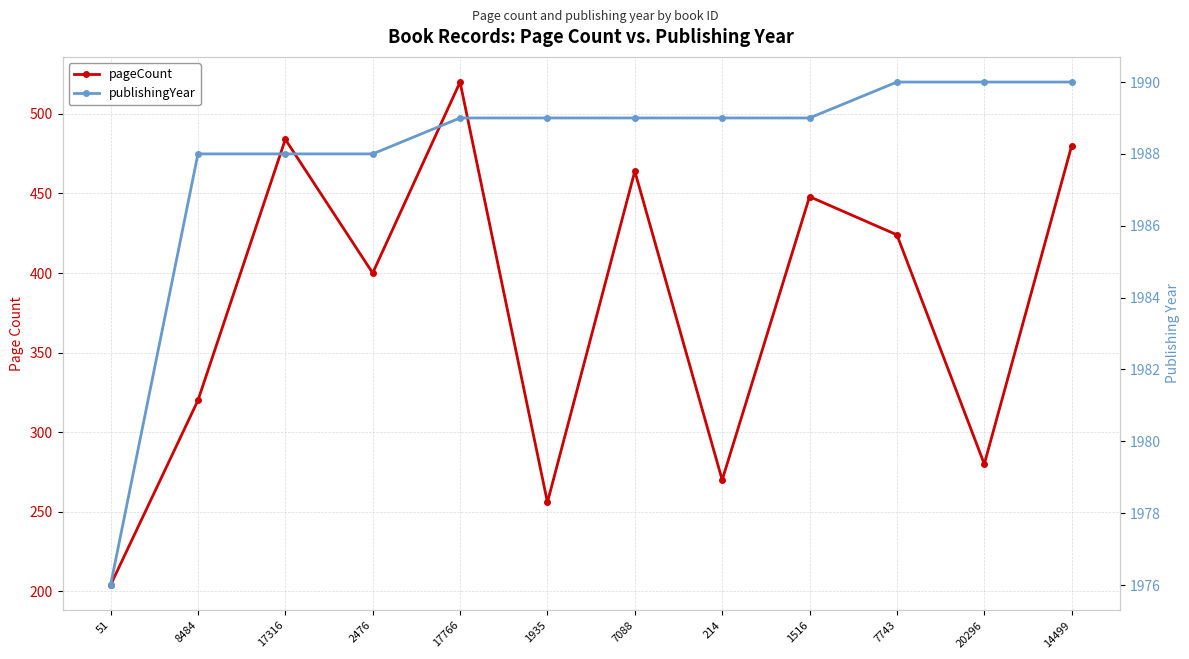

How many data points in publishingYear are above 1989?

3